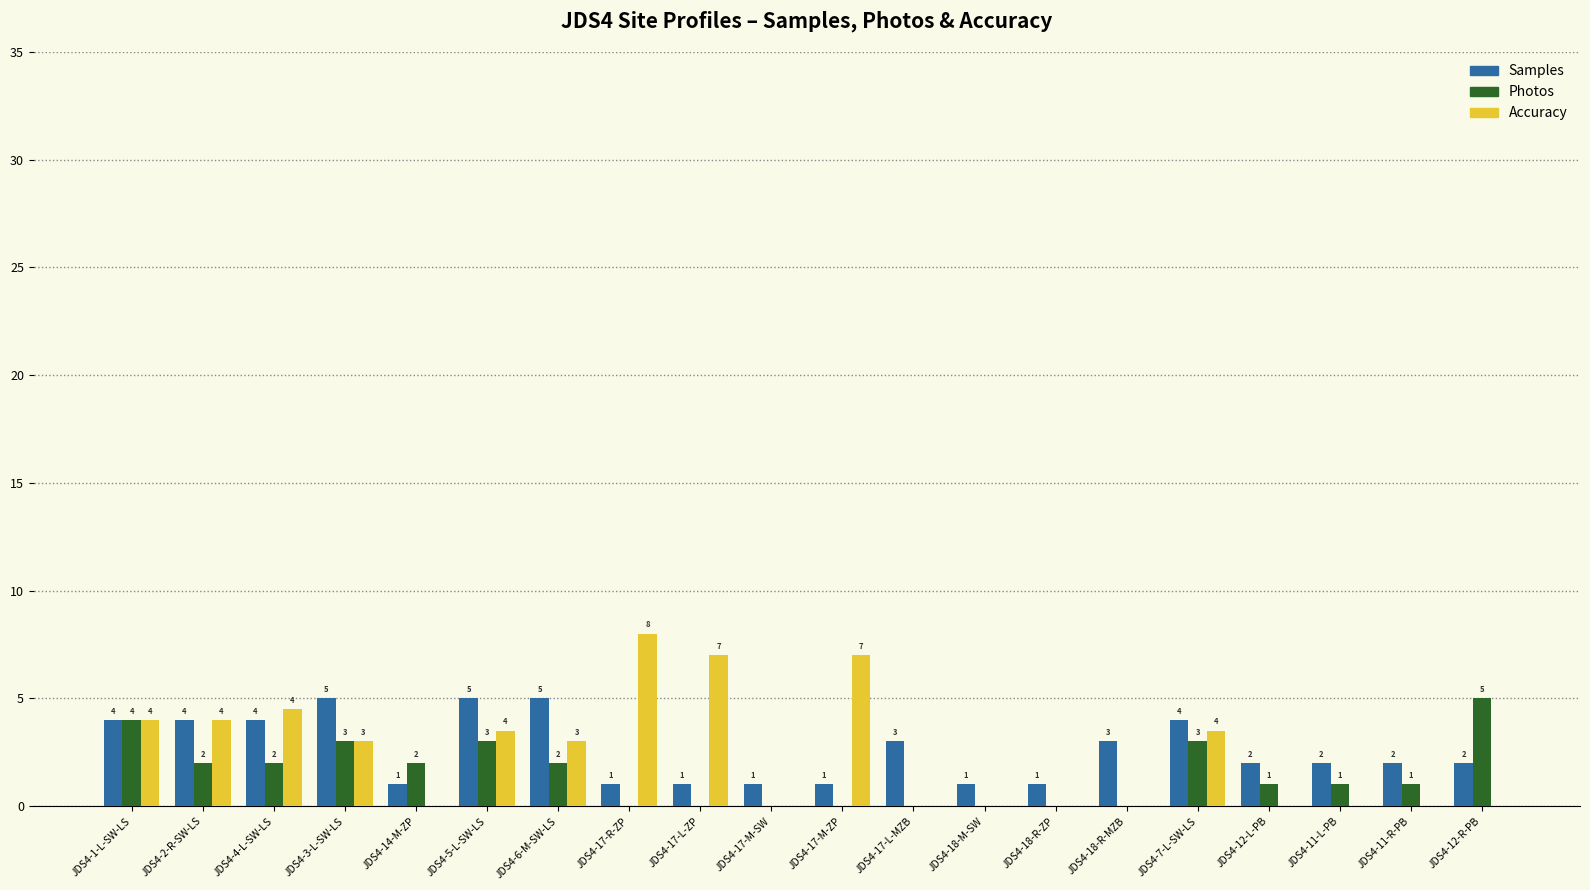

What is the greatest value displayed?

8.0